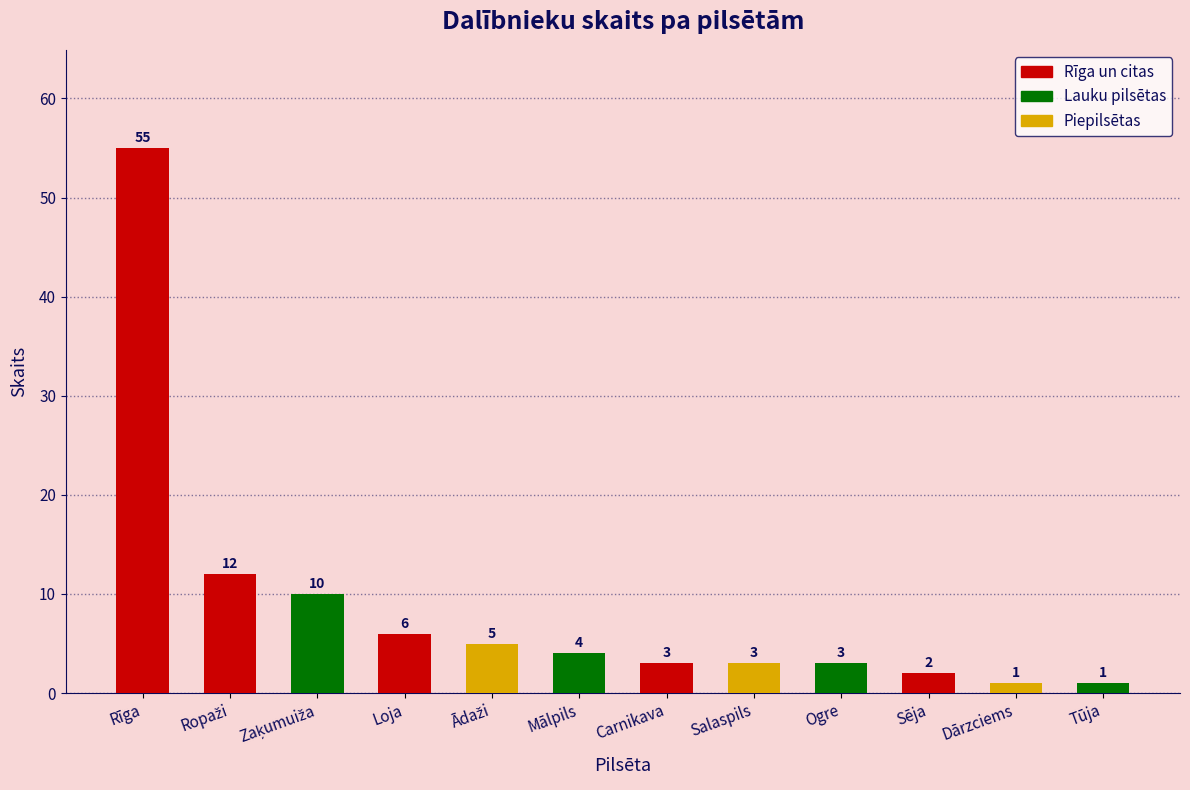

What is the label of the 2nd bar from the right?

Dārzciems